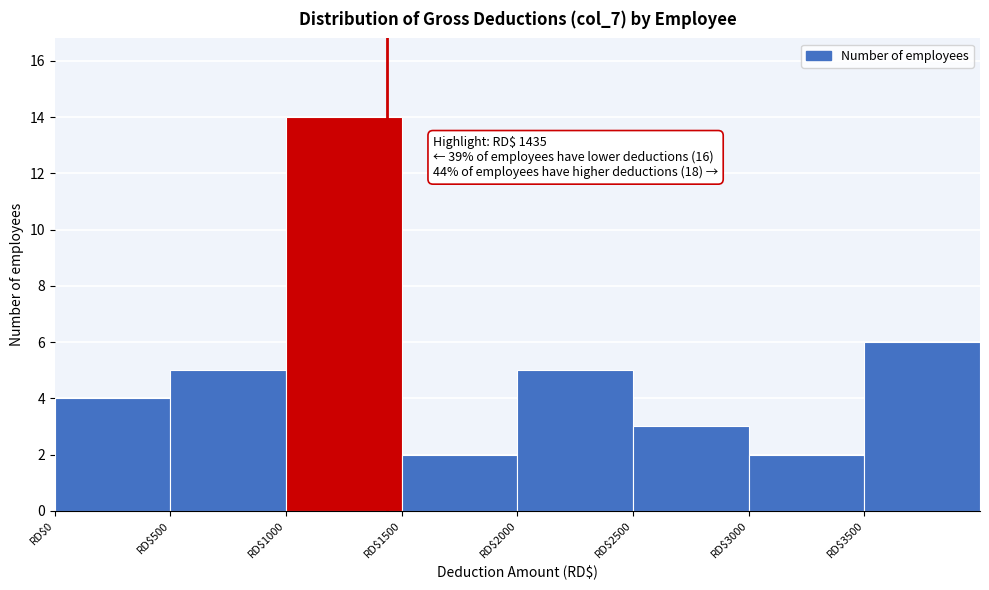

Which range on the x-axis has the tallest bar?

1000 to 1500